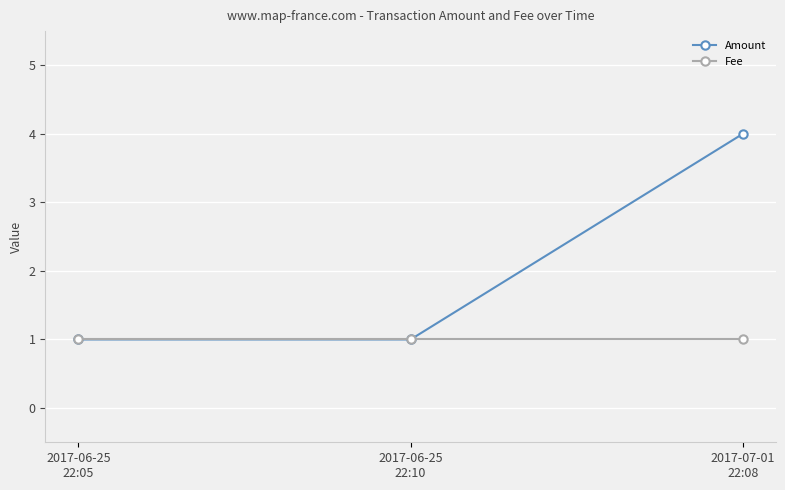

Reading left to right, extract all data points from this chart.

Amount: 2017-06-25
22:05=1	2017-06-25
22:10=1	2017-07-01
22:08=4
Fee: 2017-06-25
22:05=1	2017-06-25
22:10=1	2017-07-01
22:08=1